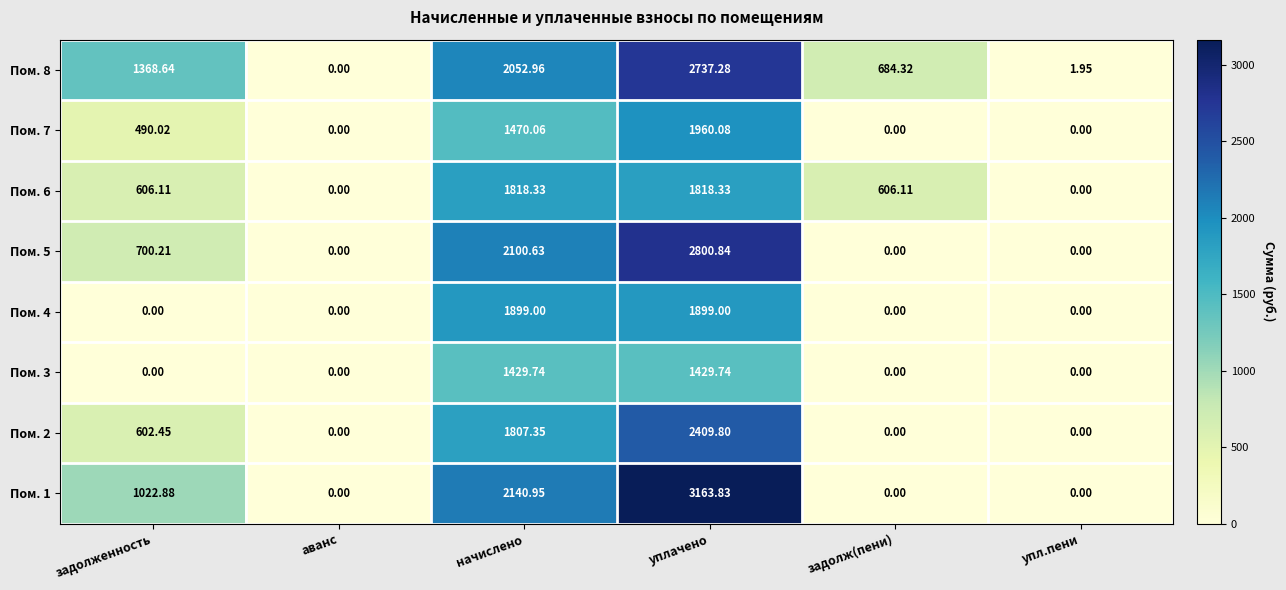

Which series has the widest spread of values?

Пом. 1